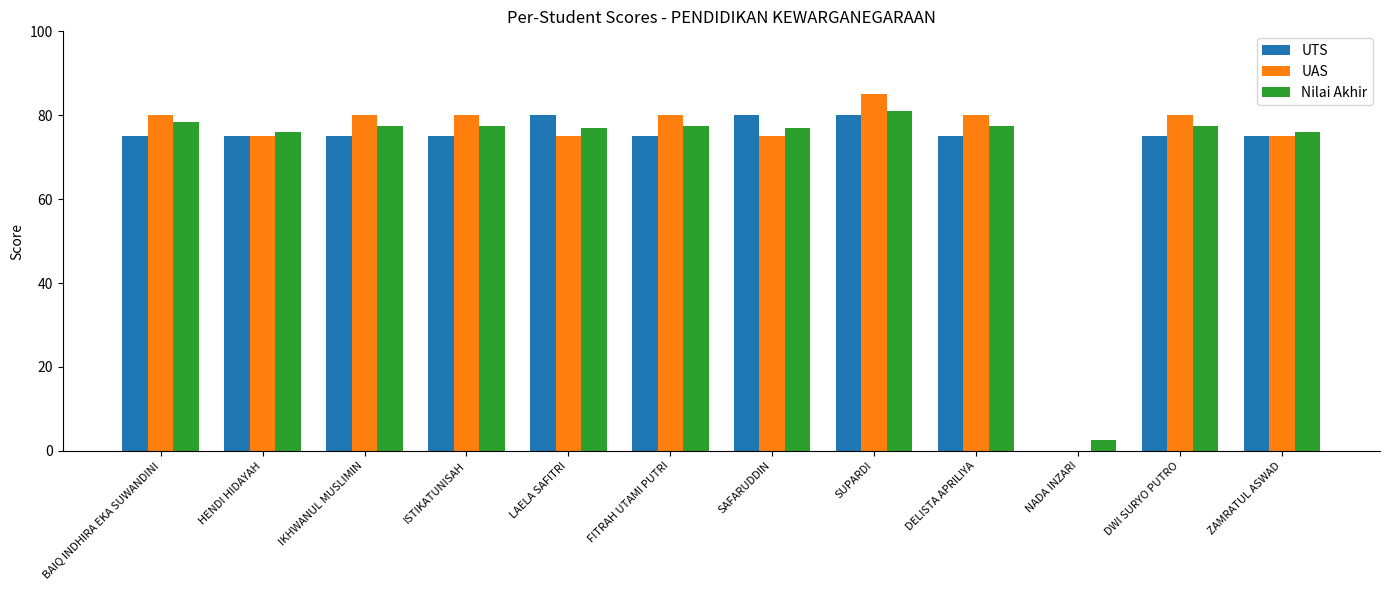

What is the sum of the UTS values at LAELA SAFITRI and DWI SURYO PUTRO?

155.0